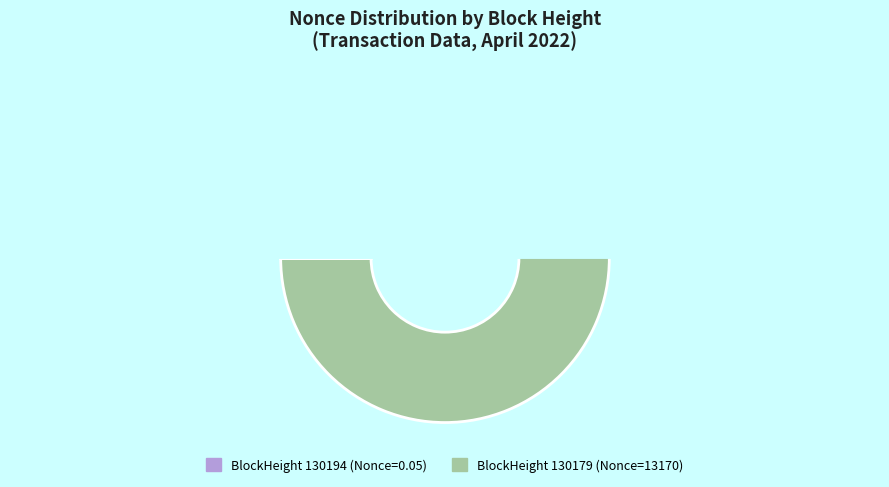

What is the largest slice in the pie chart?

130179